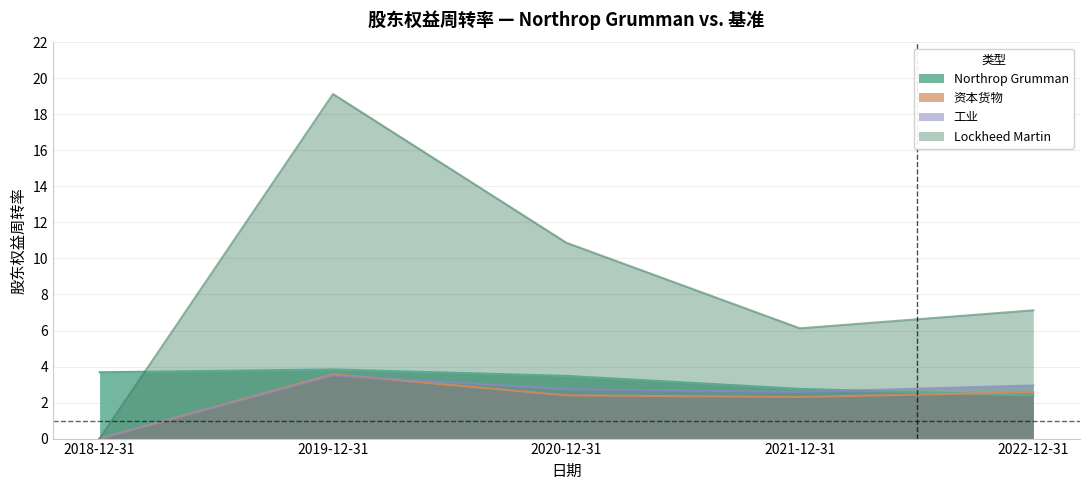

True or false: 资本货物 has a value of 2.3 at 2021-12-31.

True